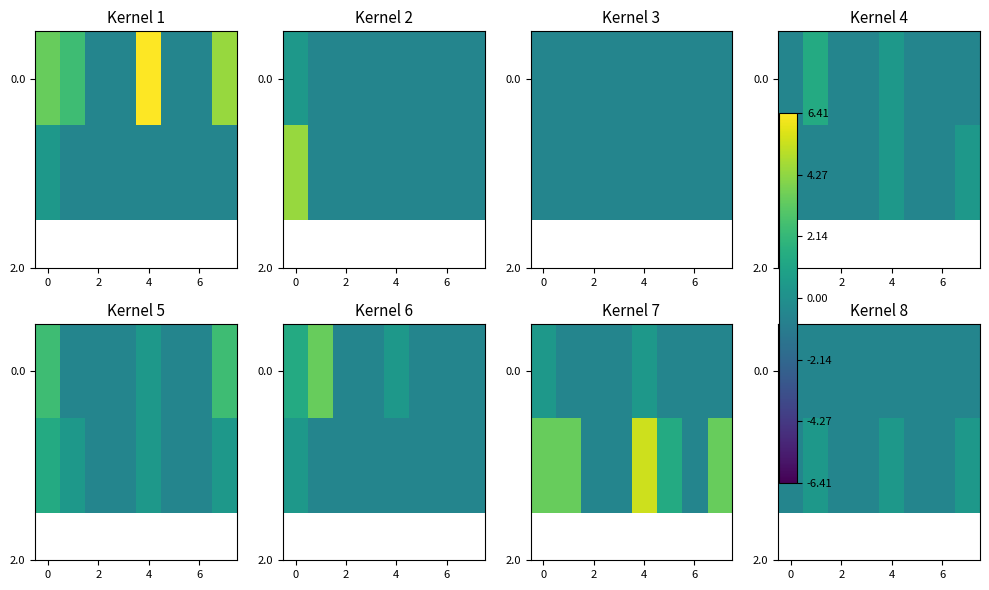

What is the average value of the 0.0 series?

-0.6